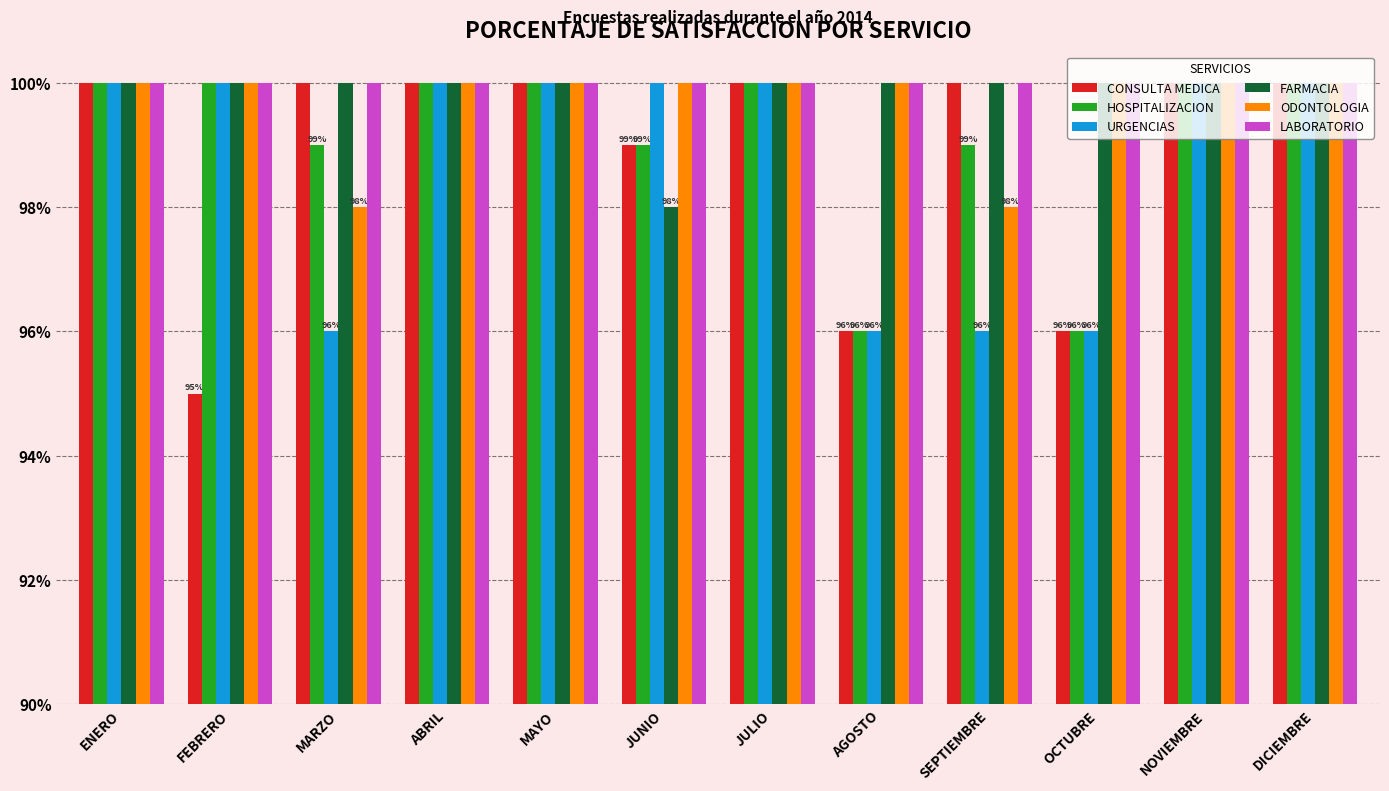

Does the chart contain stacked bars?

No